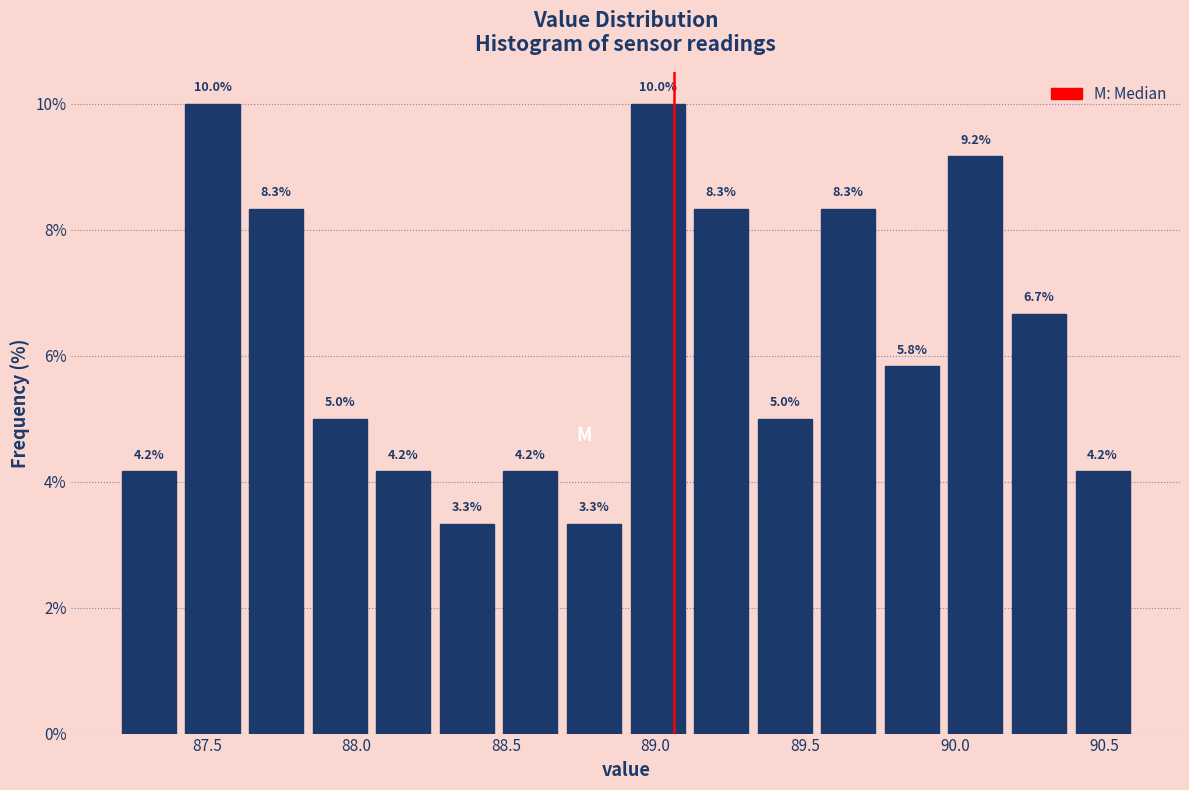

How tall is the bar that spans 87.20 to 87.40 on the x-axis? The bar edges are not printed on the chart, so give them approximately, as read against the axis.

4.2